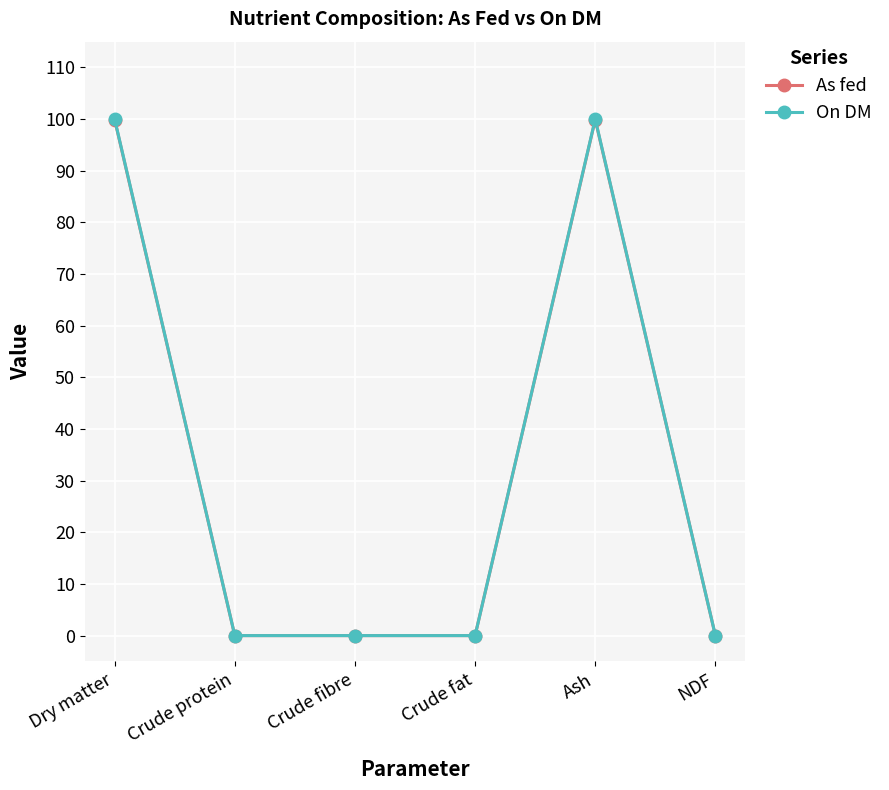

True or false: On DM has more than 0 interior local peaks.

True